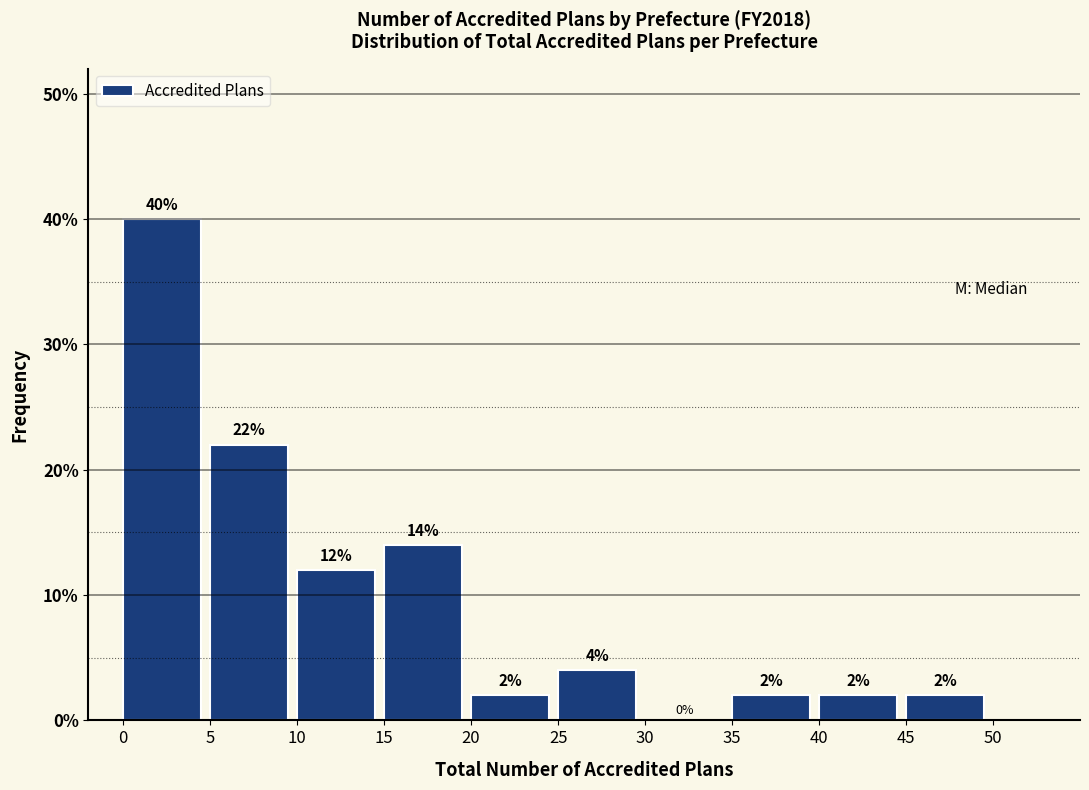

How tall is the bar that spans 15 to 20 on the x-axis?

14